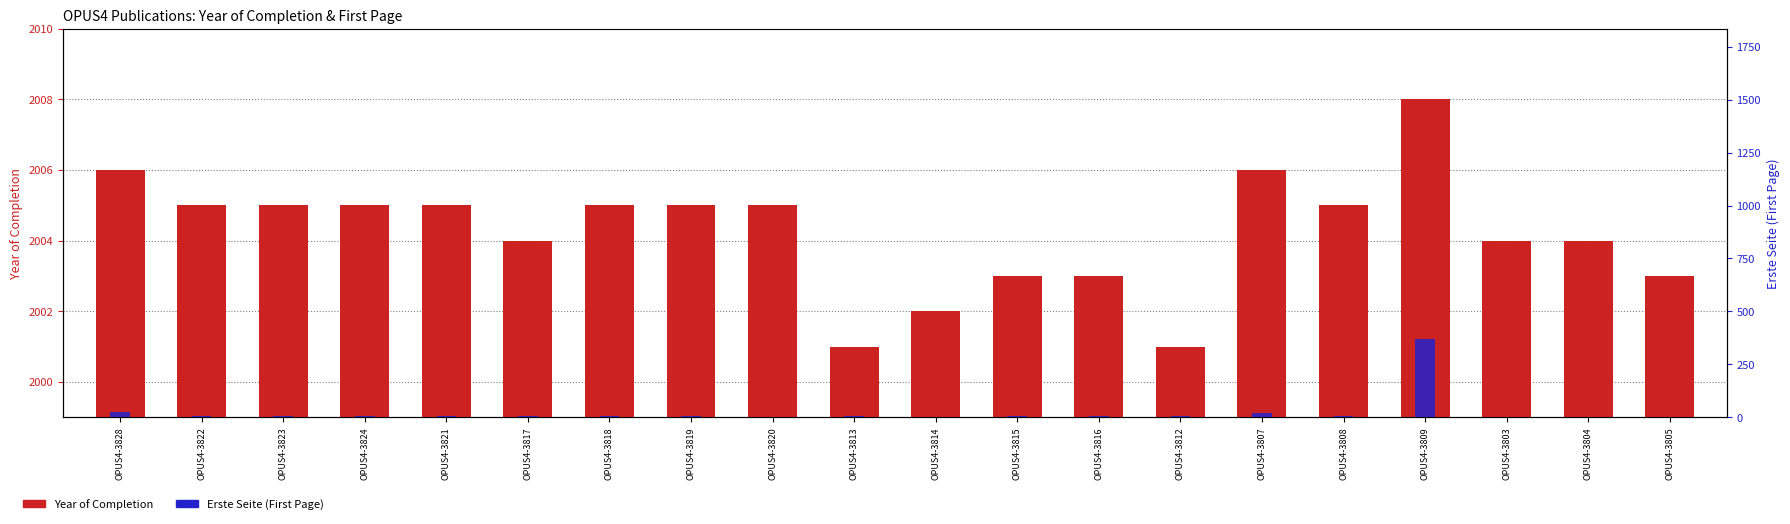

Reading right to left, list all the values displayed in this chart.

Year of Completion: OPUS4-3805=2003	OPUS4-3804=2004	OPUS4-3803=2004	OPUS4-3809=2008	OPUS4-3808=2005	OPUS4-3807=2006	OPUS4-3812=2001	OPUS4-3816=2003	OPUS4-3815=2003	OPUS4-3814=2002	OPUS4-3813=2001	OPUS4-3820=2005	OPUS4-3819=2005	OPUS4-3818=2005	OPUS4-3817=2004	OPUS4-3821=2005	OPUS4-3824=2005	OPUS4-3823=2005	OPUS4-3822=2005	OPUS4-3828=2006
Erste Seite: OPUS4-3805=0	OPUS4-3804=0	OPUS4-3803=0	OPUS4-3809=367	OPUS4-3808=4	OPUS4-3807=18	OPUS4-3812=4	OPUS4-3816=5	OPUS4-3815=4	OPUS4-3814=2	OPUS4-3813=5	OPUS4-3820=2	OPUS4-3819=4	OPUS4-3818=6	OPUS4-3817=4	OPUS4-3821=6	OPUS4-3824=3	OPUS4-3823=3	OPUS4-3822=3	OPUS4-3828=24